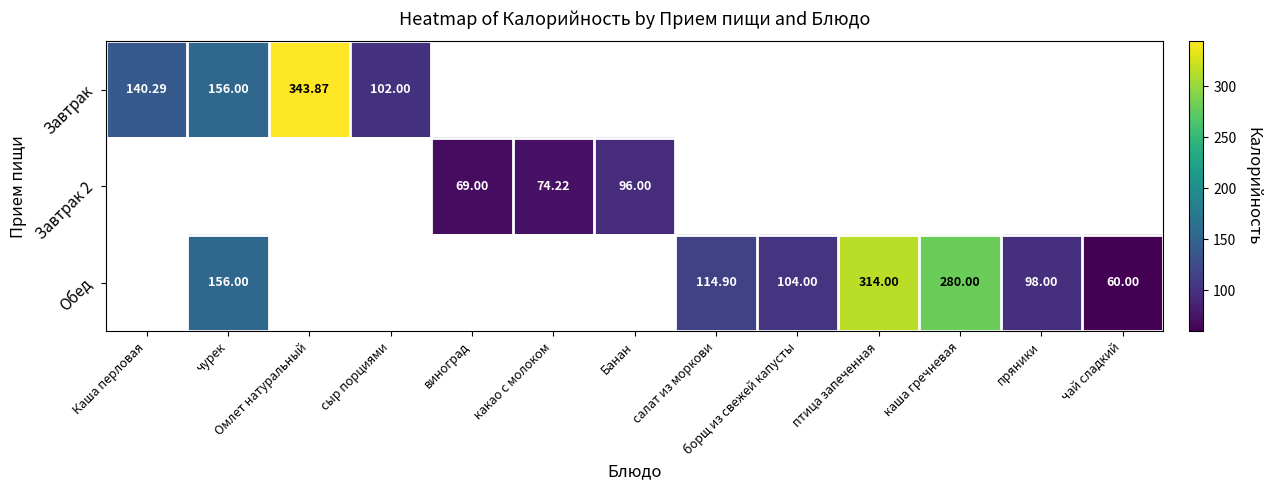

Where is Завтрак nearest to the value 222?

чурек